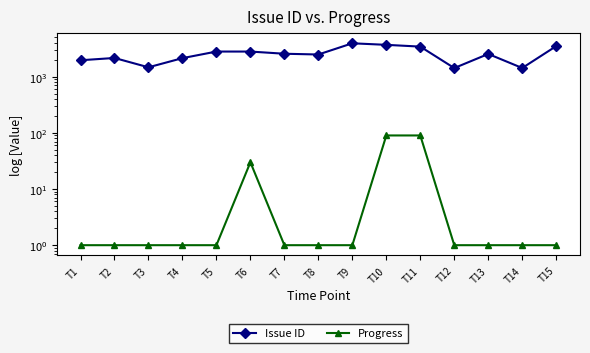

Reading left to right, list all the values displayed in this chart.

Issue ID: 1965	2158	1472	2143	2808	2807	2567	2488	3940	3697	3438	1427	2543	1430	3509
Progress: 1	1	1	1	1	30	1	1	1	90	90	1	1	1	1